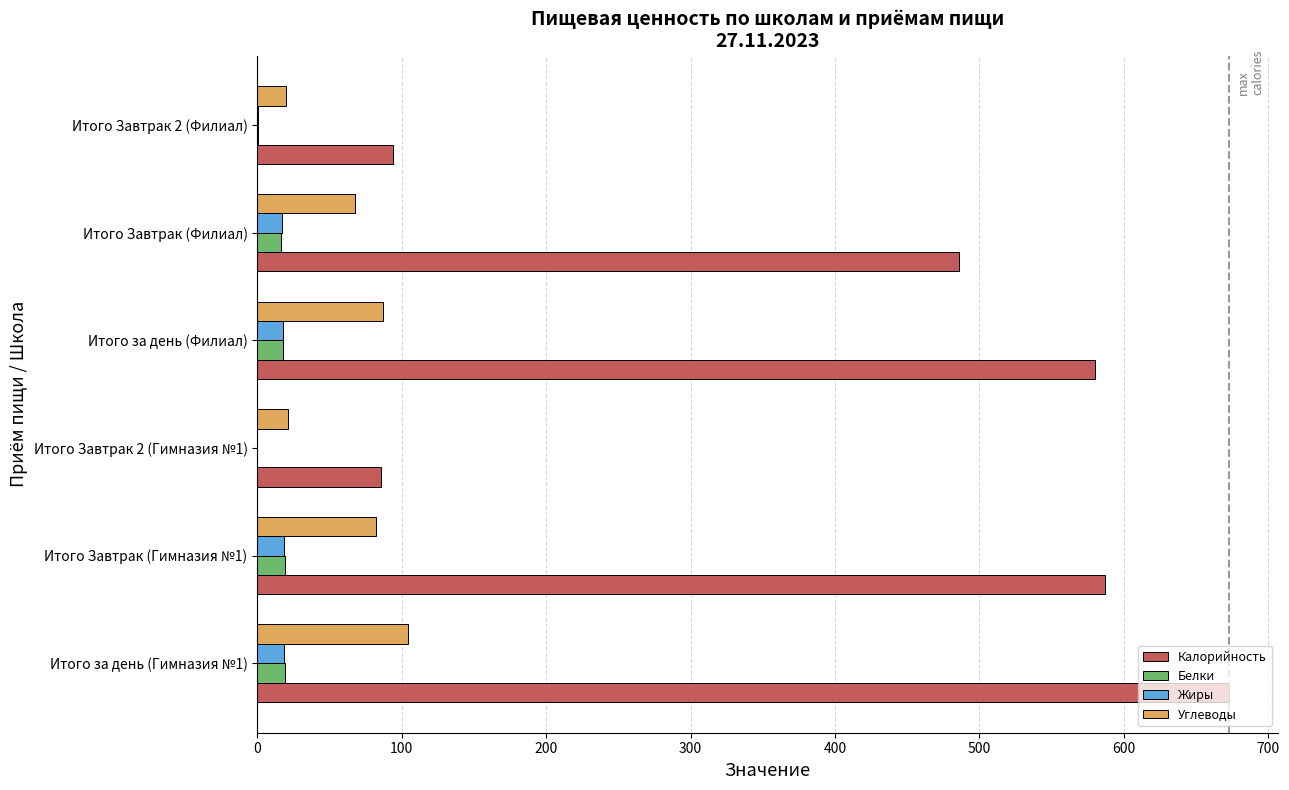

How many categories are shown in the chart?

6